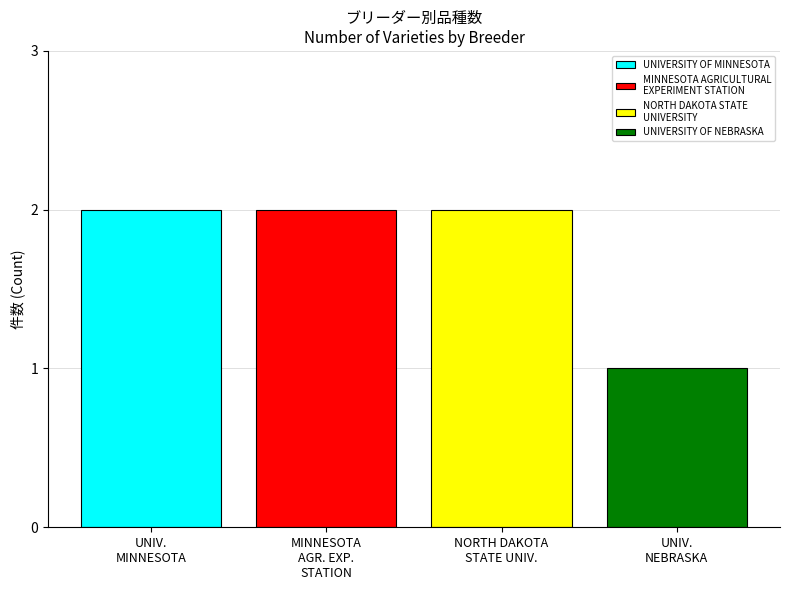

What is the value of the 4th bar from the left?

1